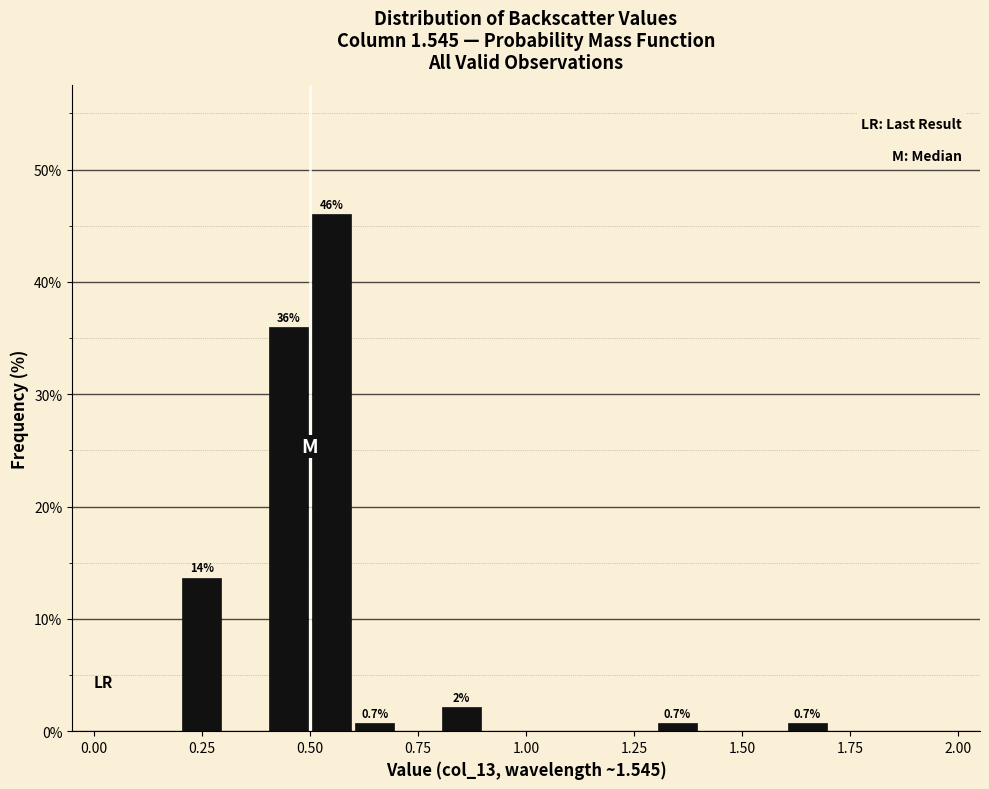

Around what value on the x-axis is the tallest bar? Give the approximate position of its centre, as read against the axis.

0.55